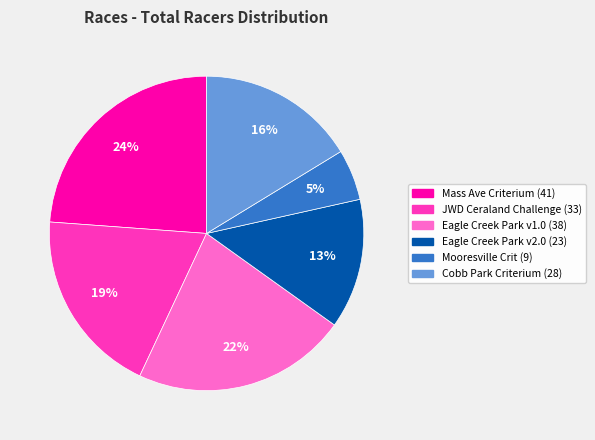

The Mass Ave Criterium slice represents 24% of the pie. True or false?

True